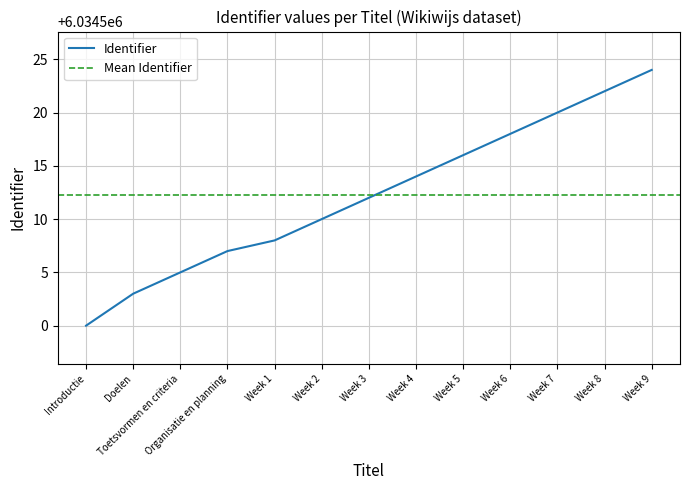

How many data points are less than 6034512?

6